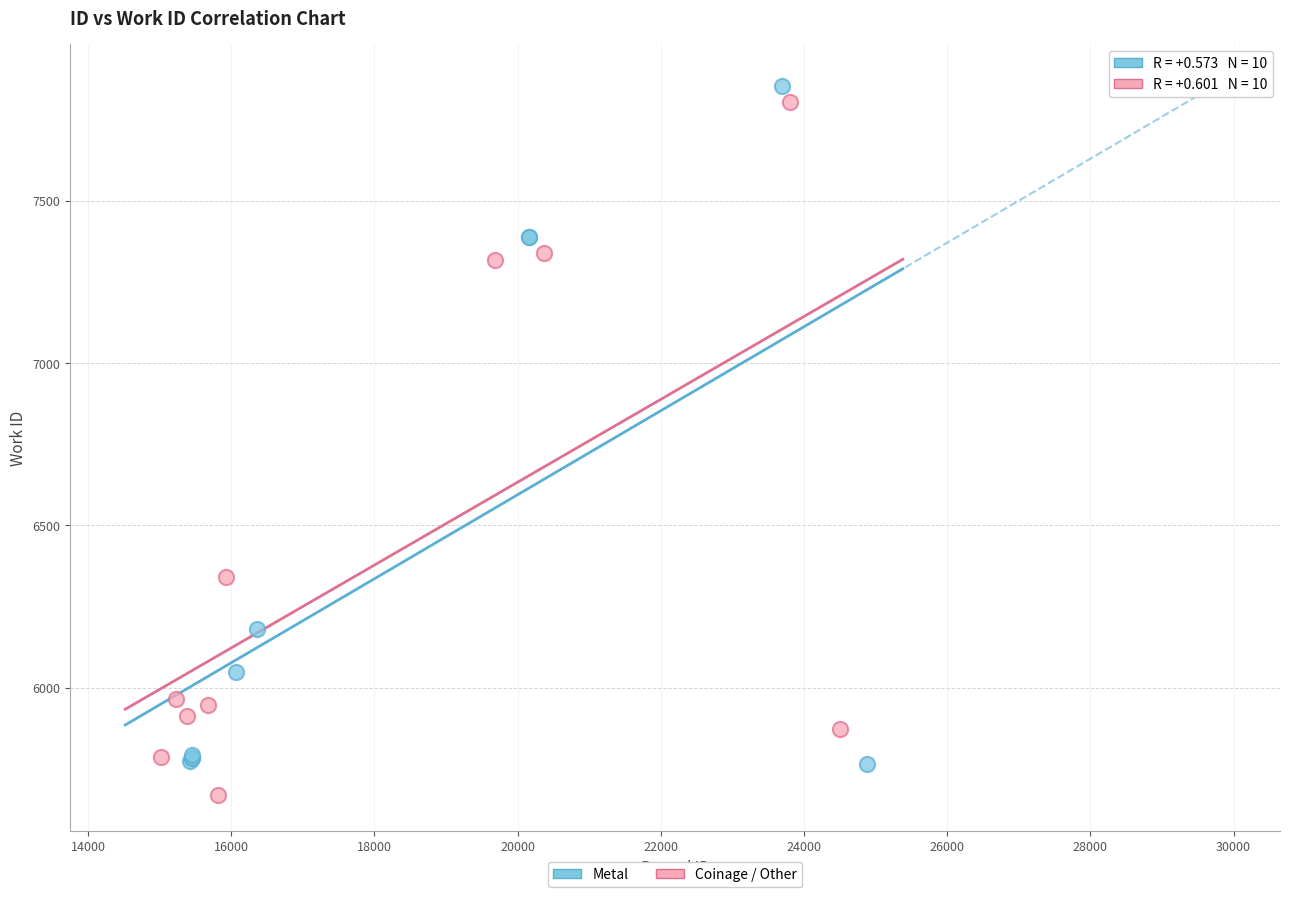

Which series has the widest spread of Y values?

Coinage / Other